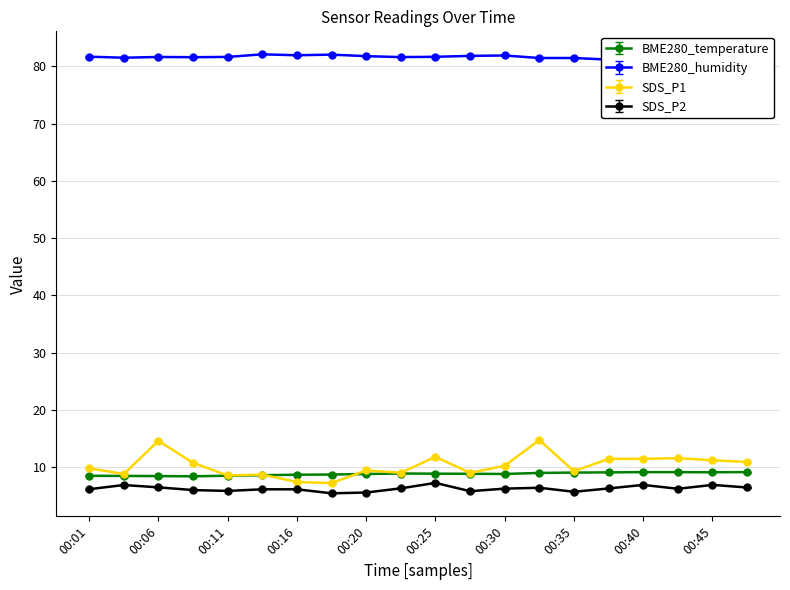

True or false: SDS_P1 and BME280_humidity cross at least once.

False